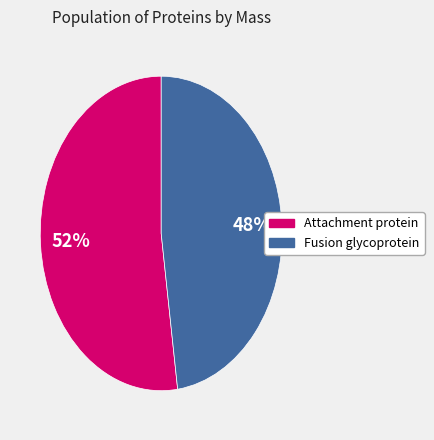

Does any single category account for the majority?

Yes